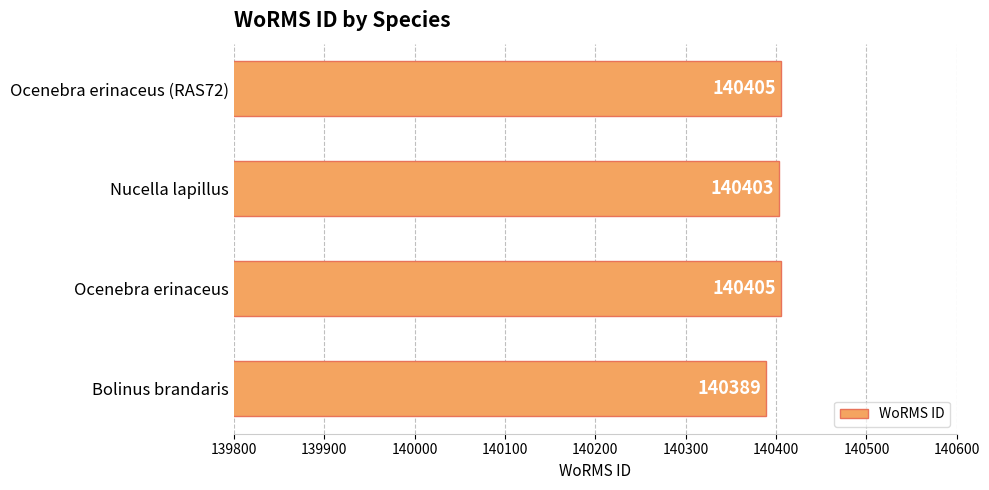

What is the greatest value displayed?

140405